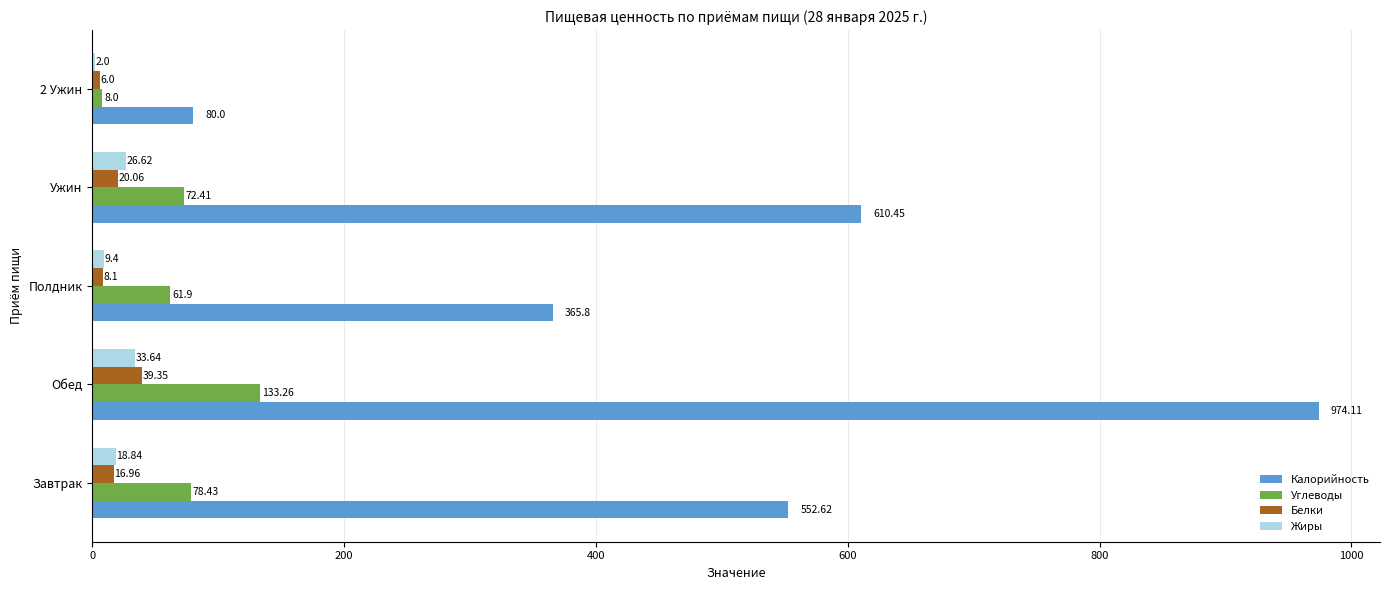

What is the sum of all Жиры values?

90.5